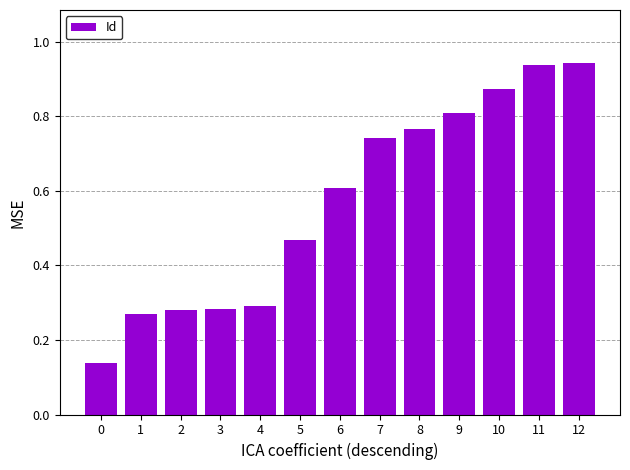

The value at 3 is 0.2. True or false?

False